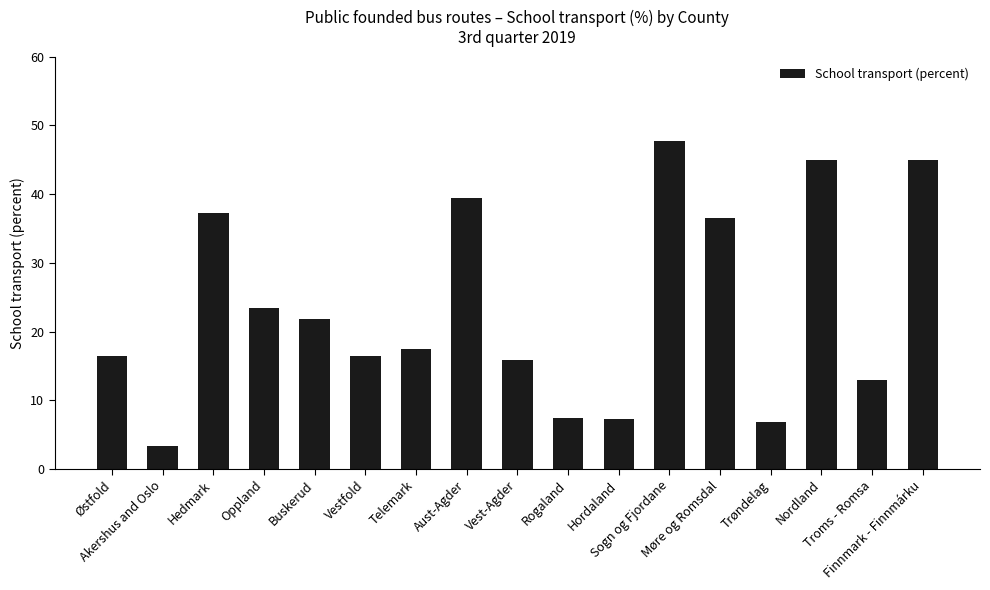

What is the average value?

23.5